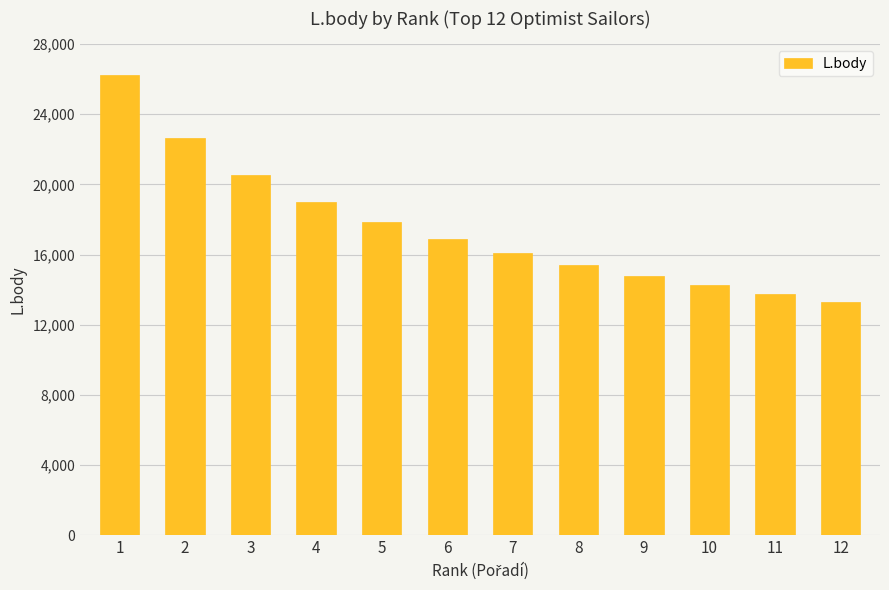

What is the value of the 3rd bar from the left?

20523